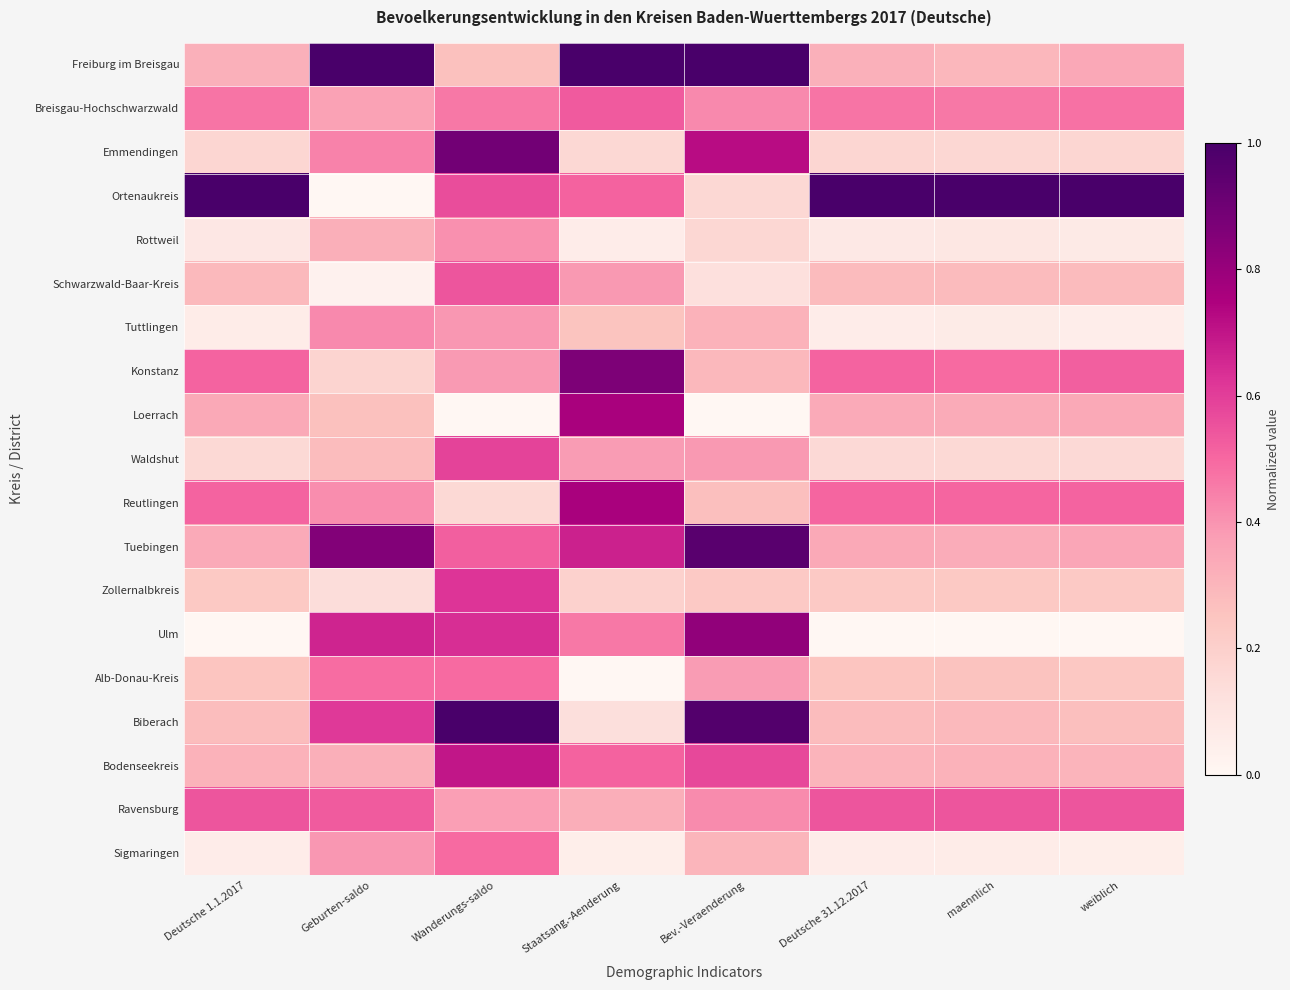

Reading left to right, what are all the values shown in this chart?

Freiburg im Breisgau: Deutsche 1.1.2017=0.3	Geburten-saldo=1.0	Wanderungs-saldo=0.3	Staatsang.-Aenderung=1.0	Bev.-Veraenderung=1.0	Deutsche 31.12.2017=0.3	maennlich=0.3	weiblich=0.3
Breisgau-Hochschwarzwald: Deutsche 1.1.2017=0.5	Geburten-saldo=0.4	Wanderungs-saldo=0.5	Staatsang.-Aenderung=0.5	Bev.-Veraenderung=0.4	Deutsche 31.12.2017=0.5	maennlich=0.5	weiblich=0.5
Emmendingen: Deutsche 1.1.2017=0.2	Geburten-saldo=0.4	Wanderungs-saldo=0.9	Staatsang.-Aenderung=0.2	Bev.-Veraenderung=0.7	Deutsche 31.12.2017=0.2	maennlich=0.2	weiblich=0.2
Ortenaukreis: Deutsche 1.1.2017=1.0	Geburten-saldo=0.0	Wanderungs-saldo=0.6	Staatsang.-Aenderung=0.5	Bev.-Veraenderung=0.2	Deutsche 31.12.2017=1.0	maennlich=1.0	weiblich=1.0
Rottweil: Deutsche 1.1.2017=0.1	Geburten-saldo=0.3	Wanderungs-saldo=0.4	Staatsang.-Aenderung=0.1	Bev.-Veraenderung=0.2	Deutsche 31.12.2017=0.1	maennlich=0.1	weiblich=0.1
Schwarzwald-Baar-Kreis: Deutsche 1.1.2017=0.3	Geburten-saldo=0.0	Wanderungs-saldo=0.5	Staatsang.-Aenderung=0.4	Bev.-Veraenderung=0.1	Deutsche 31.12.2017=0.3	maennlich=0.3	weiblich=0.3
Tuttlingen: Deutsche 1.1.2017=0.1	Geburten-saldo=0.4	Wanderungs-saldo=0.4	Staatsang.-Aenderung=0.3	Bev.-Veraenderung=0.3	Deutsche 31.12.2017=0.1	maennlich=0.1	weiblich=0.1
Konstanz: Deutsche 1.1.2017=0.5	Geburten-saldo=0.2	Wanderungs-saldo=0.4	Staatsang.-Aenderung=0.9	Bev.-Veraenderung=0.3	Deutsche 31.12.2017=0.5	maennlich=0.5	weiblich=0.5
Loerrach: Deutsche 1.1.2017=0.3	Geburten-saldo=0.3	Wanderungs-saldo=0.0	Staatsang.-Aenderung=0.8	Bev.-Veraenderung=0.0	Deutsche 31.12.2017=0.3	maennlich=0.3	weiblich=0.3
Waldshut: Deutsche 1.1.2017=0.2	Geburten-saldo=0.3	Wanderungs-saldo=0.6	Staatsang.-Aenderung=0.4	Bev.-Veraenderung=0.4	Deutsche 31.12.2017=0.2	maennlich=0.2	weiblich=0.2
Reutlingen: Deutsche 1.1.2017=0.5	Geburten-saldo=0.4	Wanderungs-saldo=0.2	Staatsang.-Aenderung=0.8	Bev.-Veraenderung=0.3	Deutsche 31.12.2017=0.5	maennlich=0.5	weiblich=0.5
Tuebingen: Deutsche 1.1.2017=0.3	Geburten-saldo=0.9	Wanderungs-saldo=0.5	Staatsang.-Aenderung=0.7	Bev.-Veraenderung=1.0	Deutsche 31.12.2017=0.3	maennlich=0.3	weiblich=0.3
Zollernalbkreis: Deutsche 1.1.2017=0.2	Geburten-saldo=0.1	Wanderungs-saldo=0.6	Staatsang.-Aenderung=0.2	Bev.-Veraenderung=0.2	Deutsche 31.12.2017=0.2	maennlich=0.2	weiblich=0.2
Ulm: Deutsche 1.1.2017=0.0	Geburten-saldo=0.7	Wanderungs-saldo=0.6	Staatsang.-Aenderung=0.5	Bev.-Veraenderung=0.8	Deutsche 31.12.2017=0.0	maennlich=0.0	weiblich=0.0
Alb-Donau-Kreis: Deutsche 1.1.2017=0.2	Geburten-saldo=0.5	Wanderungs-saldo=0.5	Staatsang.-Aenderung=0.0	Bev.-Veraenderung=0.4	Deutsche 31.12.2017=0.2	maennlich=0.3	weiblich=0.2
Biberach: Deutsche 1.1.2017=0.3	Geburten-saldo=0.6	Wanderungs-saldo=1.0	Staatsang.-Aenderung=0.1	Bev.-Veraenderung=1.0	Deutsche 31.12.2017=0.3	maennlich=0.3	weiblich=0.3
Bodenseekreis: Deutsche 1.1.2017=0.3	Geburten-saldo=0.3	Wanderungs-saldo=0.7	Staatsang.-Aenderung=0.5	Bev.-Veraenderung=0.6	Deutsche 31.12.2017=0.3	maennlich=0.3	weiblich=0.3
Ravensburg: Deutsche 1.1.2017=0.5	Geburten-saldo=0.5	Wanderungs-saldo=0.4	Staatsang.-Aenderung=0.3	Bev.-Veraenderung=0.4	Deutsche 31.12.2017=0.5	maennlich=0.5	weiblich=0.5
Sigmaringen: Deutsche 1.1.2017=0.1	Geburten-saldo=0.4	Wanderungs-saldo=0.5	Staatsang.-Aenderung=0.0	Bev.-Veraenderung=0.3	Deutsche 31.12.2017=0.1	maennlich=0.1	weiblich=0.0